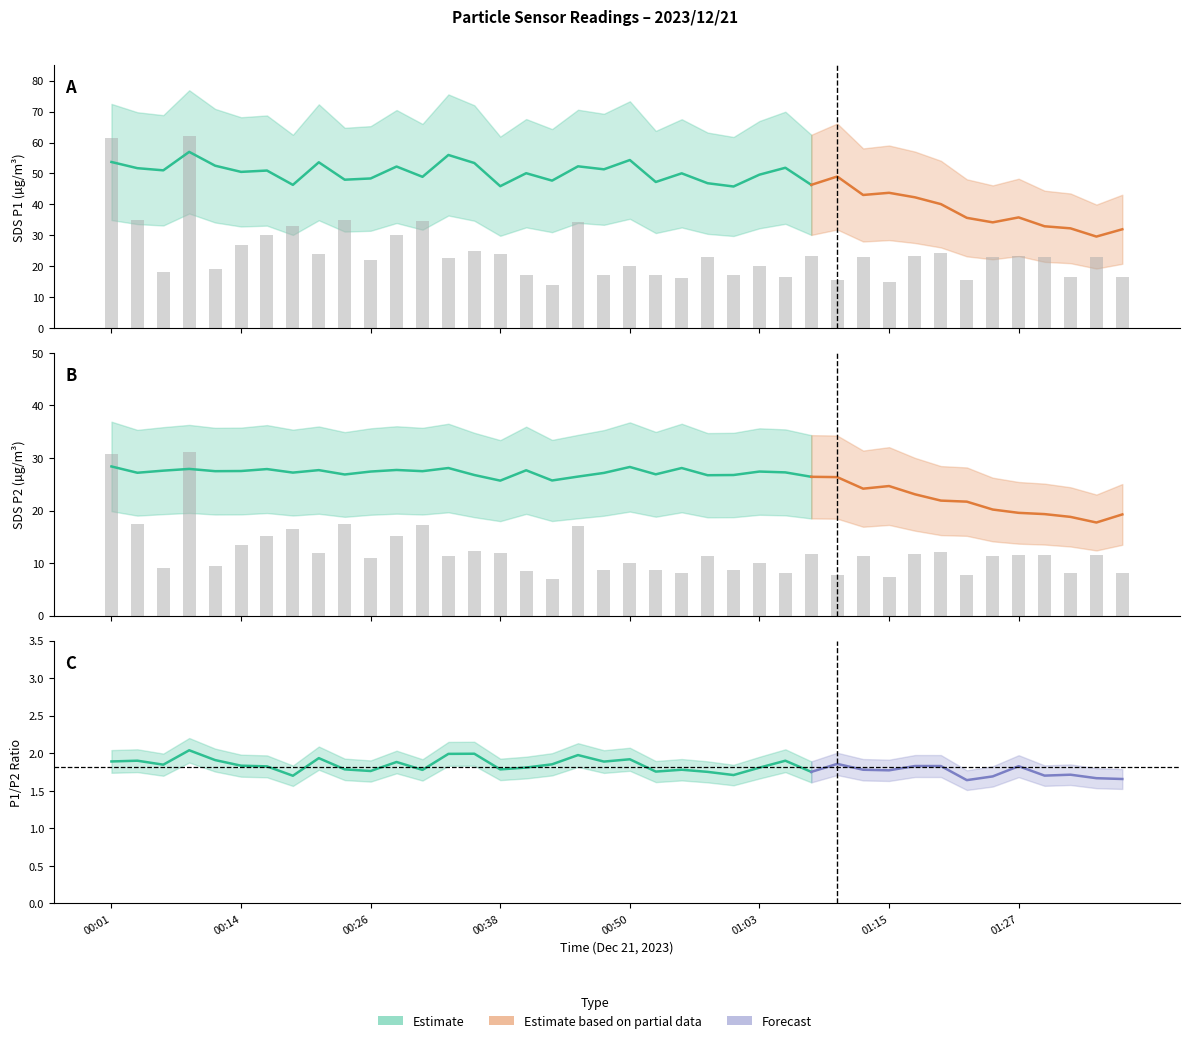

Reading left to right, what are all the values shown in this chart?

SDS_P1: 00:01=53.7	00:04=51.7	00:06=51.0	00:09=57.0	00:11=52.5	00:14=50.5	00:16=50.9	00:18=46.3	00:21=53.6	00:23=48.0	00:26=48.4	00:28=52.2	00:31=48.9	00:33=56.0	00:36=53.4	00:38=45.9	00:41=50.1	00:43=47.7	00:45=52.3	00:48=51.3	00:50=54.3	00:53=47.2	00:55=50.0	00:58=46.8	01:00=45.8	01:03=49.6	01:05=51.8	01:08=46.3	01:10=49.0	01:12=43.0	01:15=43.7	01:17=42.3	01:20=40.1	01:22=35.6	01:25=34.2	01:27=35.8	01:30=32.9	01:32=32.2	01:35=29.6	01:37=31.9
SDS_P2: 00:01=28.4	00:04=27.2	00:06=27.6	00:09=27.9	00:11=27.5	00:14=27.5	00:16=27.9	00:18=27.2	00:21=27.7	00:23=26.9	00:26=27.4	00:28=27.7	00:31=27.5	00:33=28.1	00:36=26.8	00:38=25.7	00:41=27.7	00:43=25.7	00:45=26.5	00:48=27.2	00:50=28.3	00:53=26.9	00:55=28.1	00:58=26.7	01:00=26.8	01:03=27.4	01:05=27.3	01:08=26.4	01:10=26.4	01:12=24.2	01:15=24.7	01:17=23.1	01:20=21.9	01:22=21.7	01:25=20.2	01:27=19.6	01:30=19.3	01:32=18.8	01:35=17.7	01:37=19.3